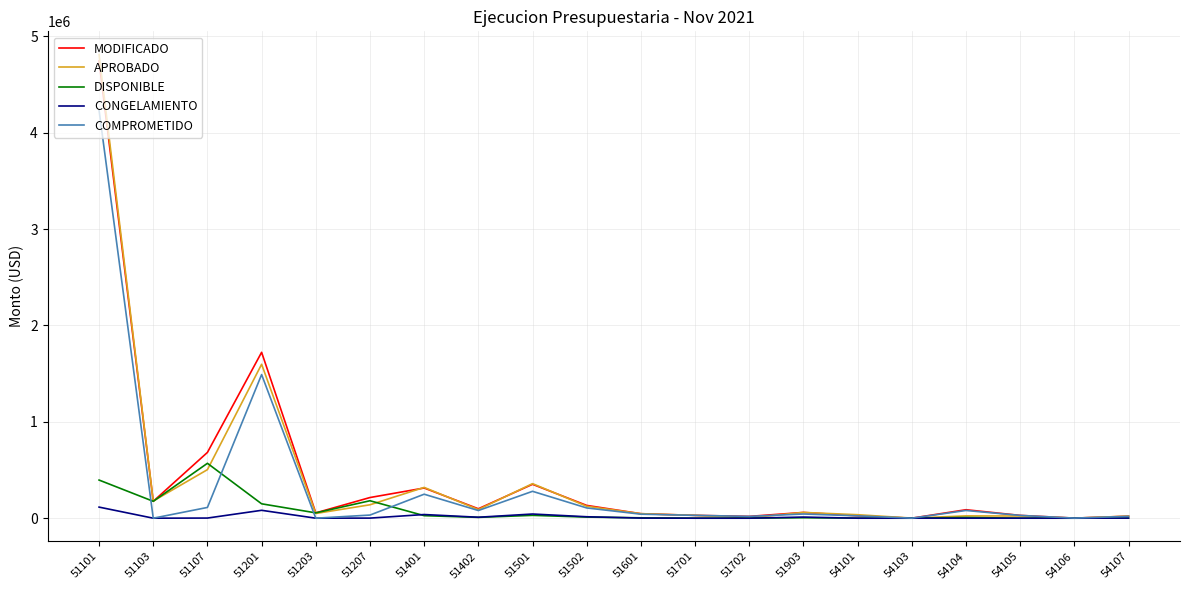

What is the maximum value shown in the chart?

4811380.0